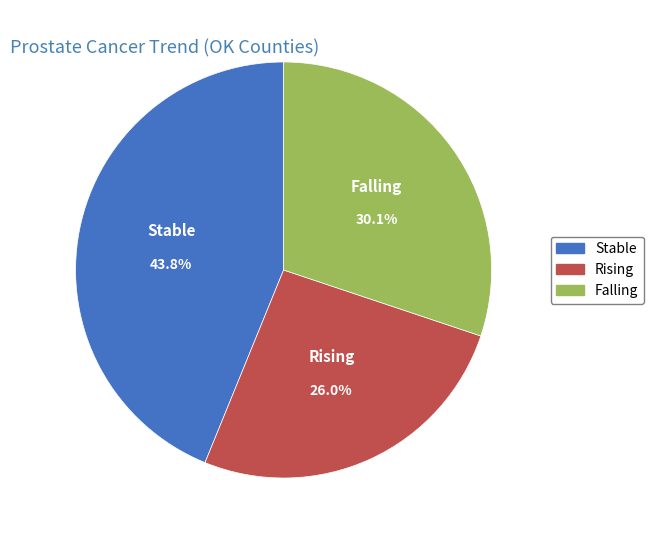

Which category has the biggest portion of the pie?

Stable